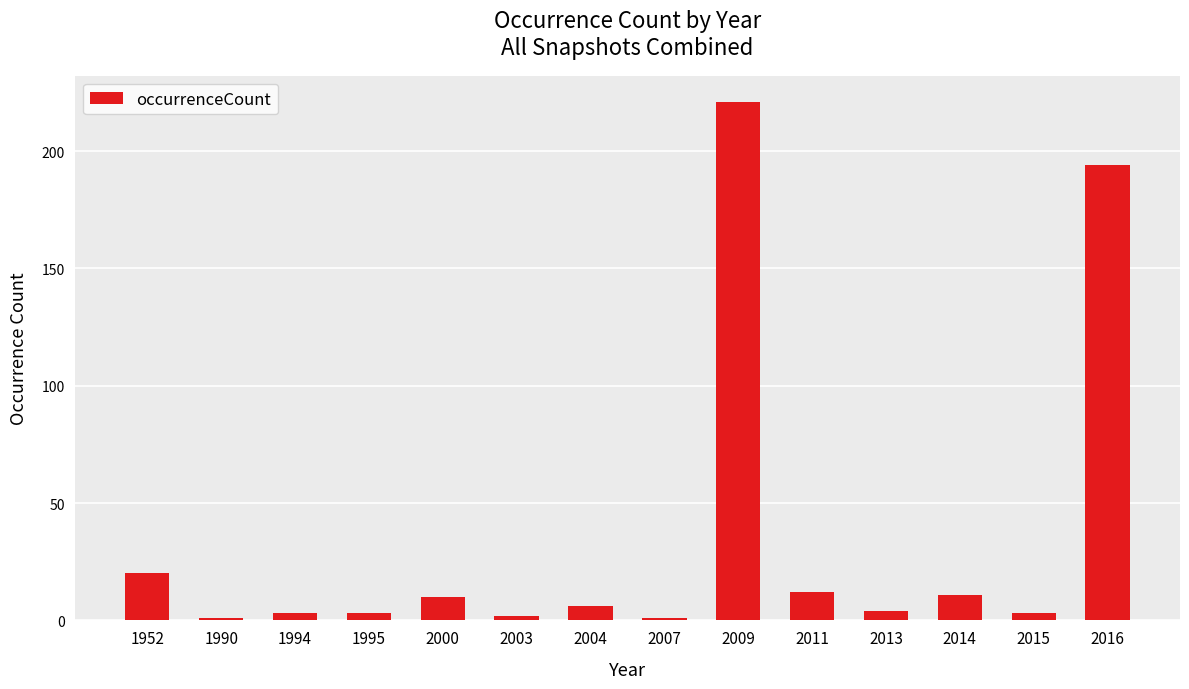

Where is the data nearest to the value 111?

2016